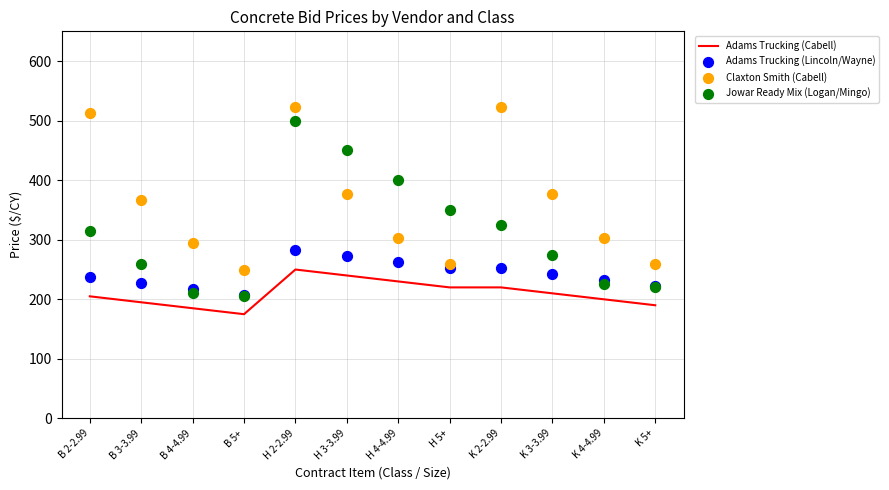

At how many categories does at least one series exceed 378?

5